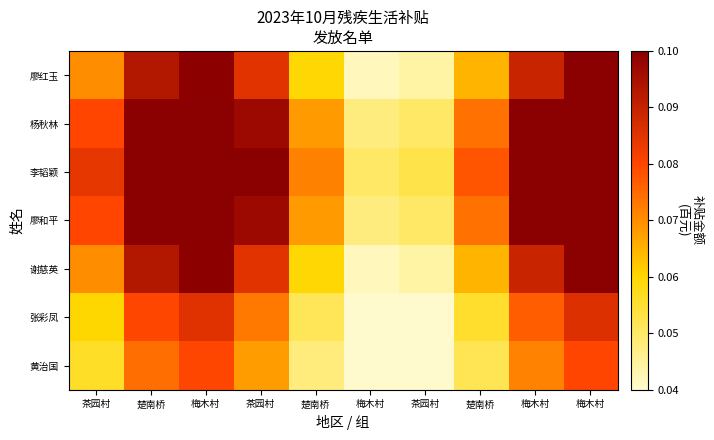

How many distinct data groups are displayed?

7